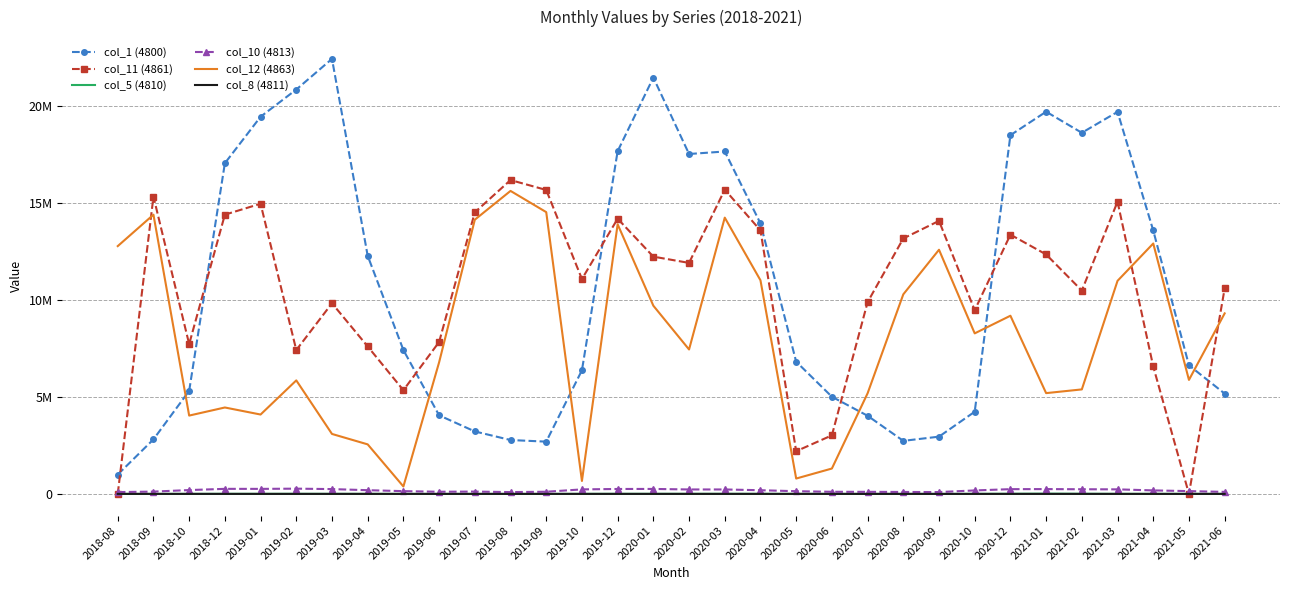

Is the value of col_12 (4863) at 2019-05 greater than the value of col_5 (4810) at 2018-08?

Yes